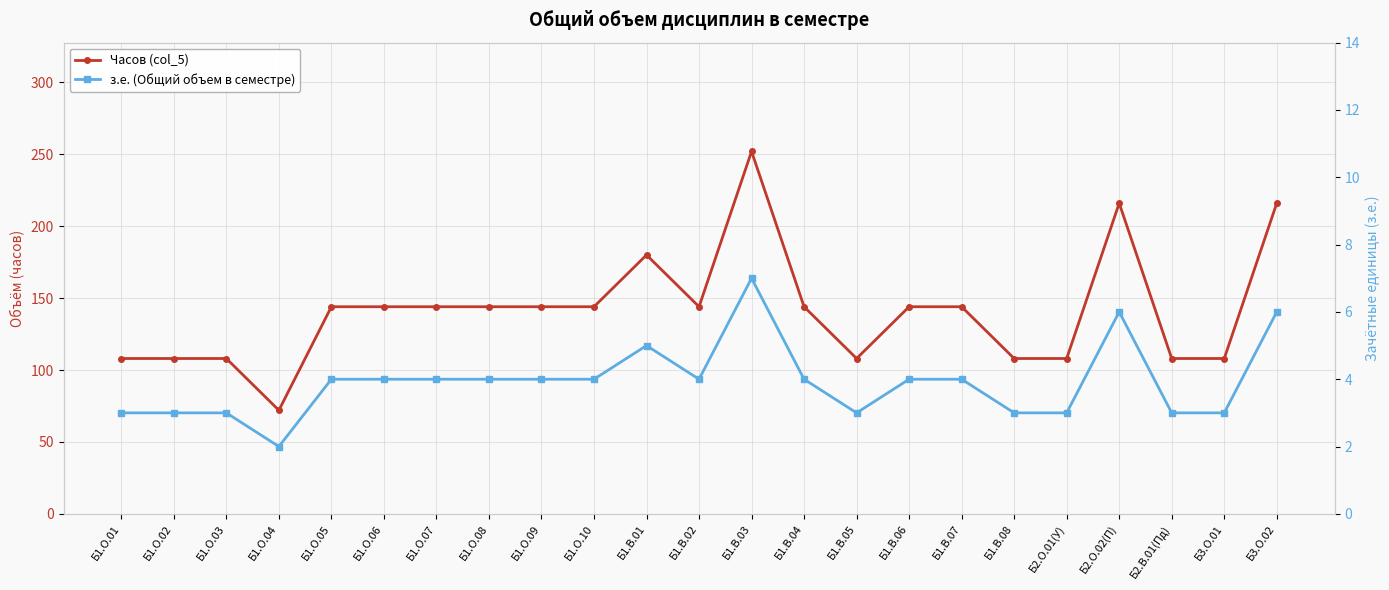

The value of Часов (col_5) at Б1.О.10 is 144. True or false?

True